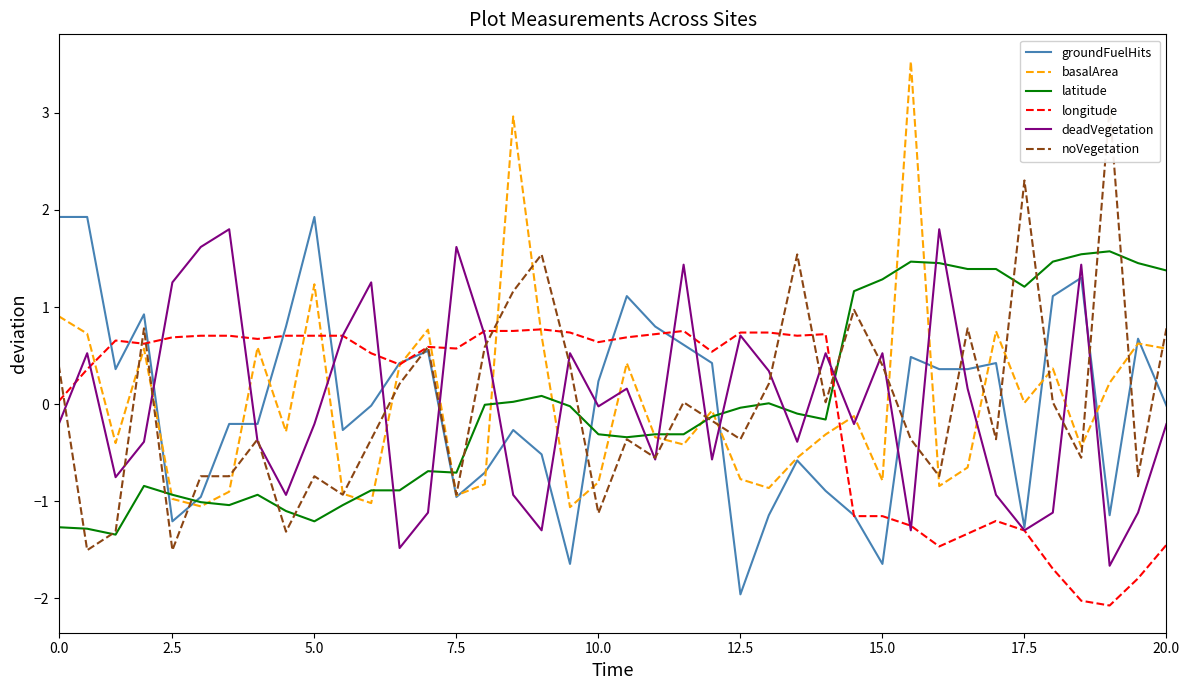

The latitude series shows -1.9 at 0.0. True or false?

False